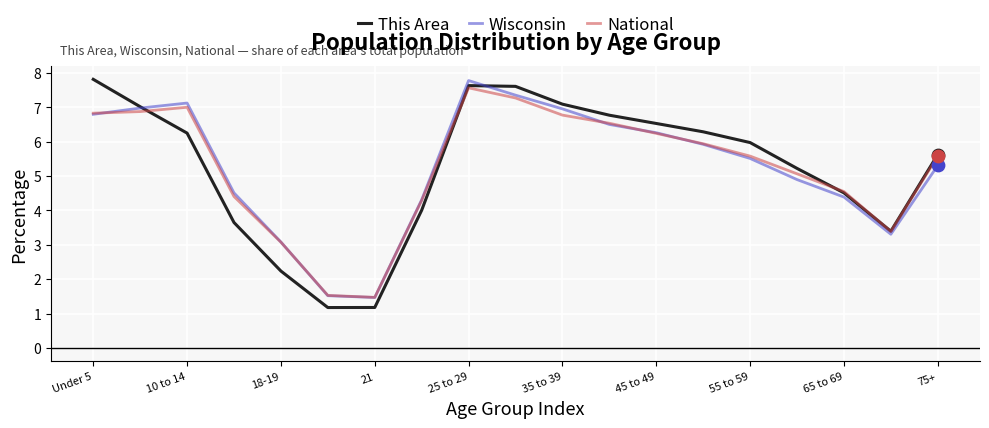

What are all the series names shown in the legend?

This Area, Wisconsin, National